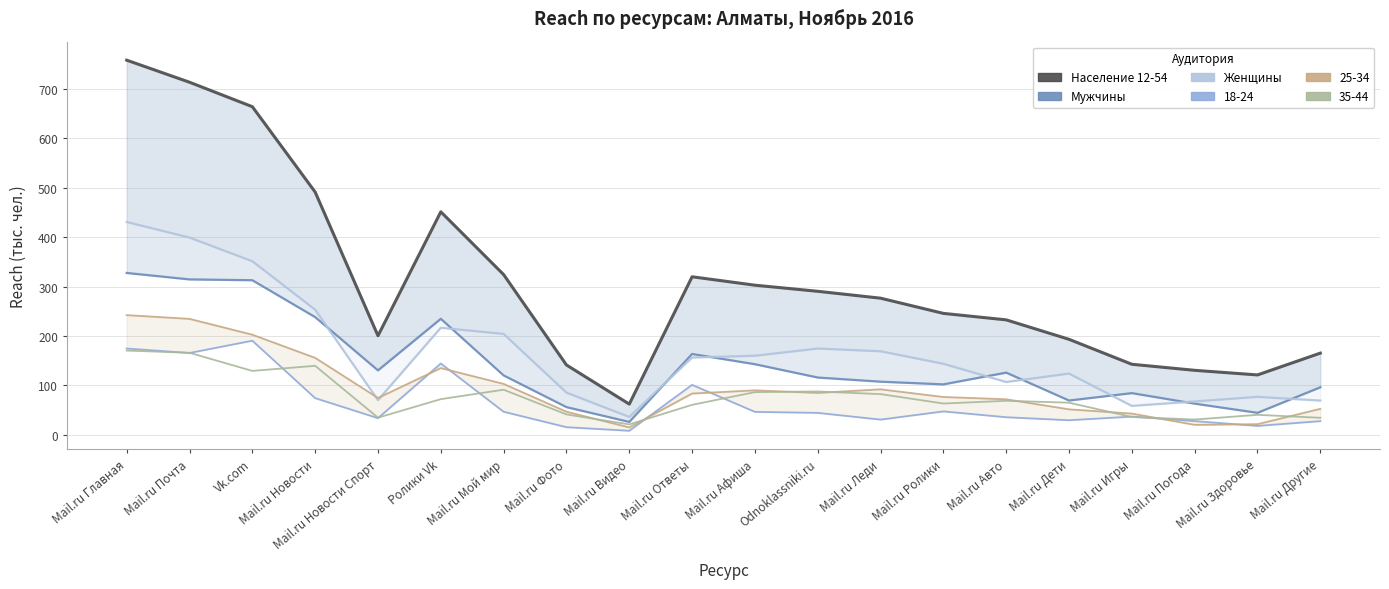

True or false: 35-44 (Reach) and Население Алматы 12-54 (Reach) cross at least once.

False